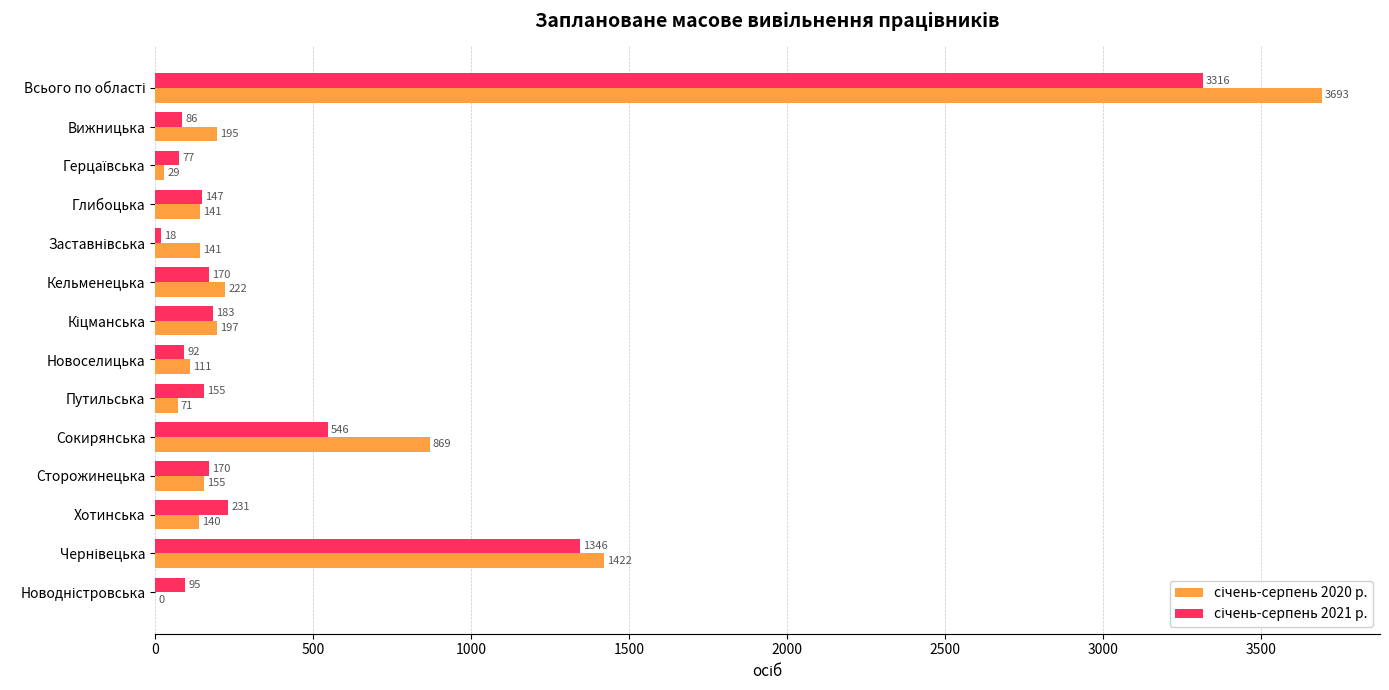

What is the greatest value displayed?

3693